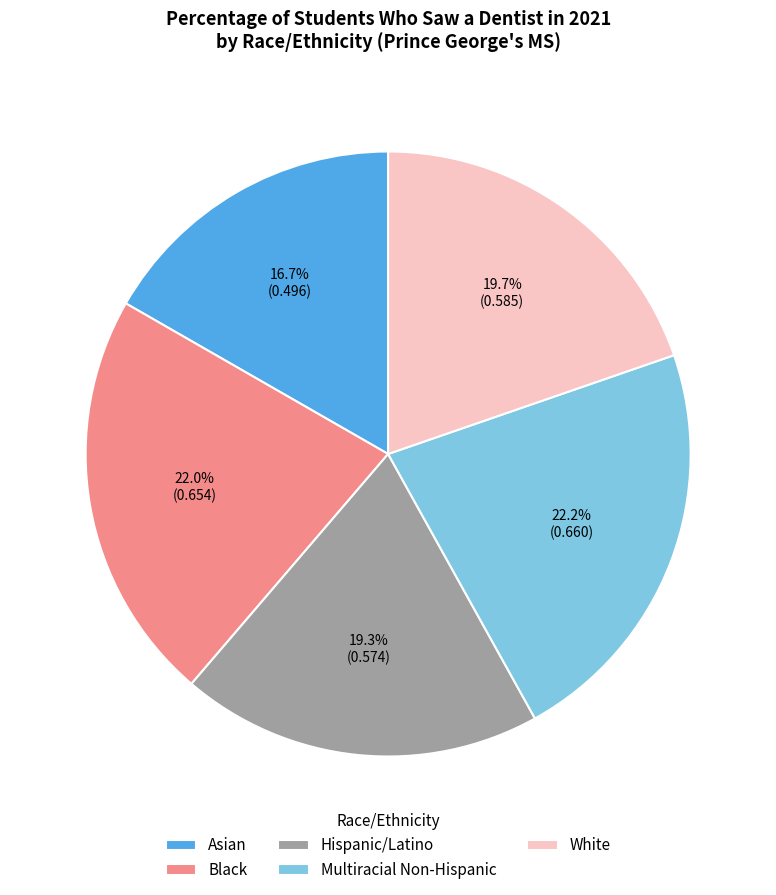

Is there a majority slice in this chart?

No